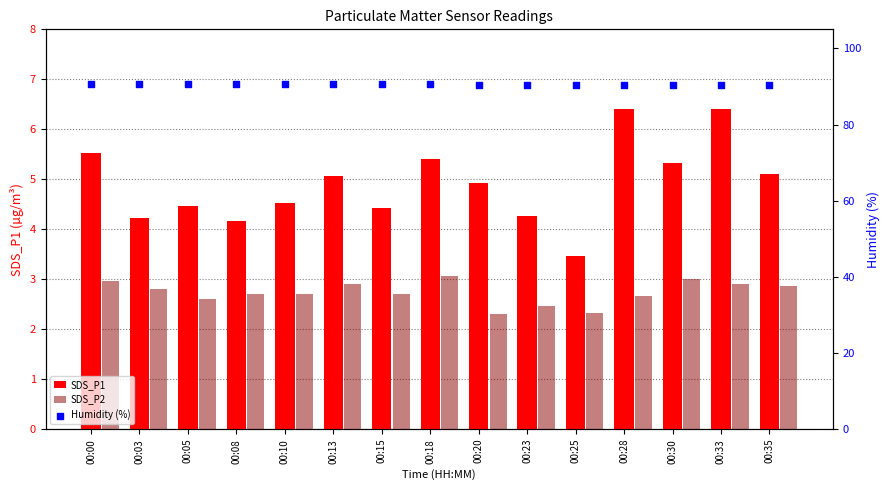

Which series has the widest spread of Y values?

SDS_P1